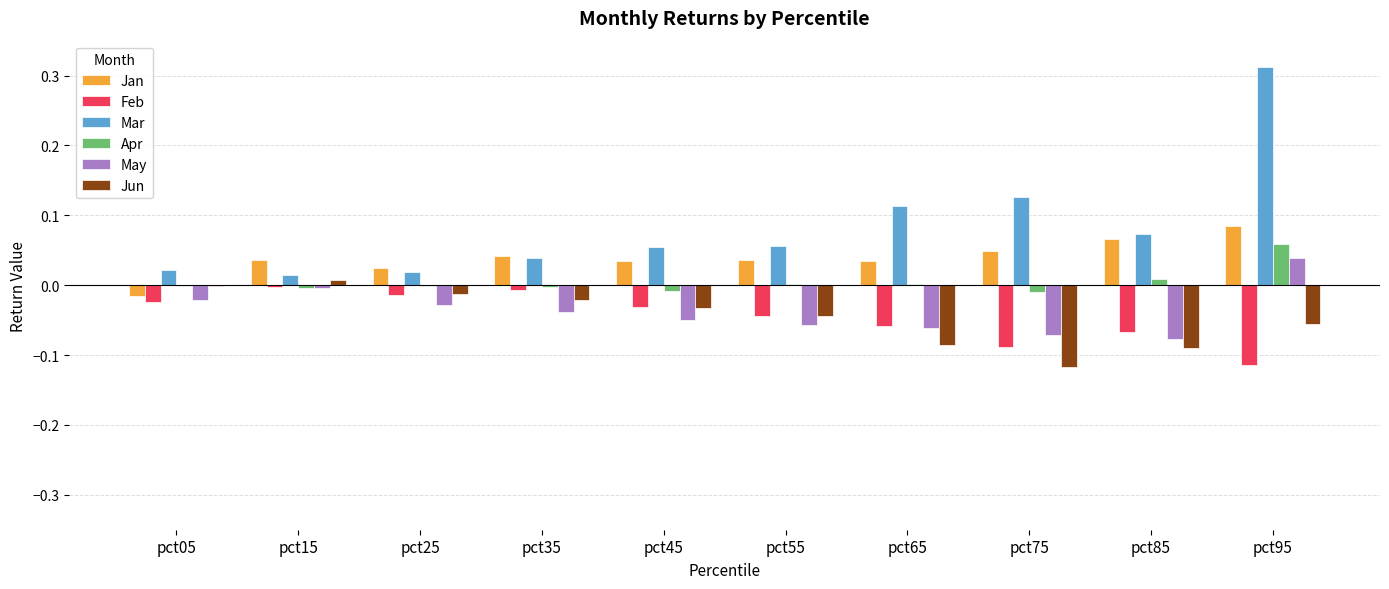

How many groups of bars are there?

10